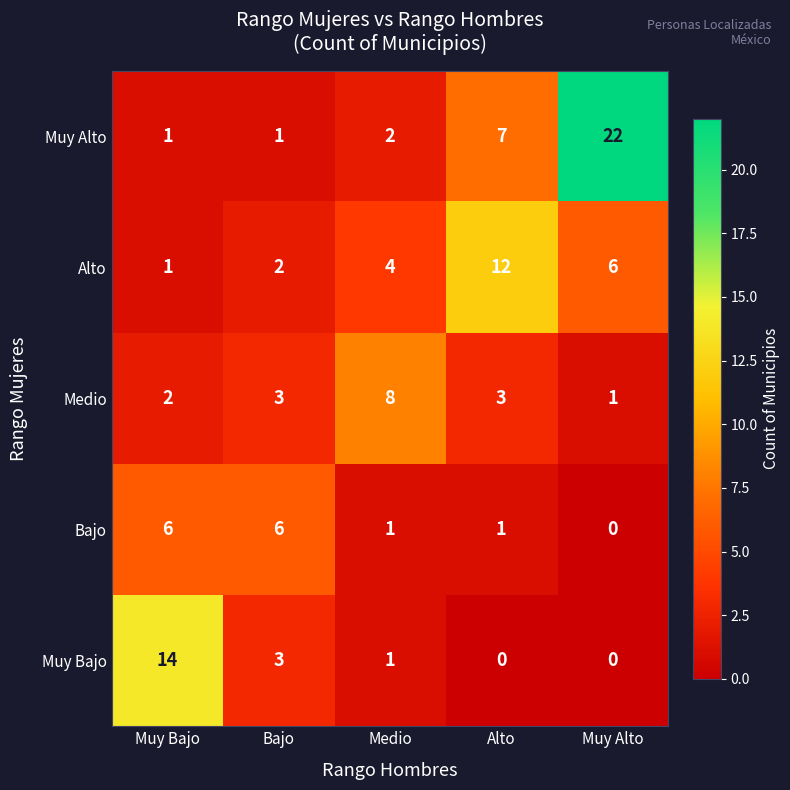

At which label does Muy Alto reach its peak?

Muy Alto